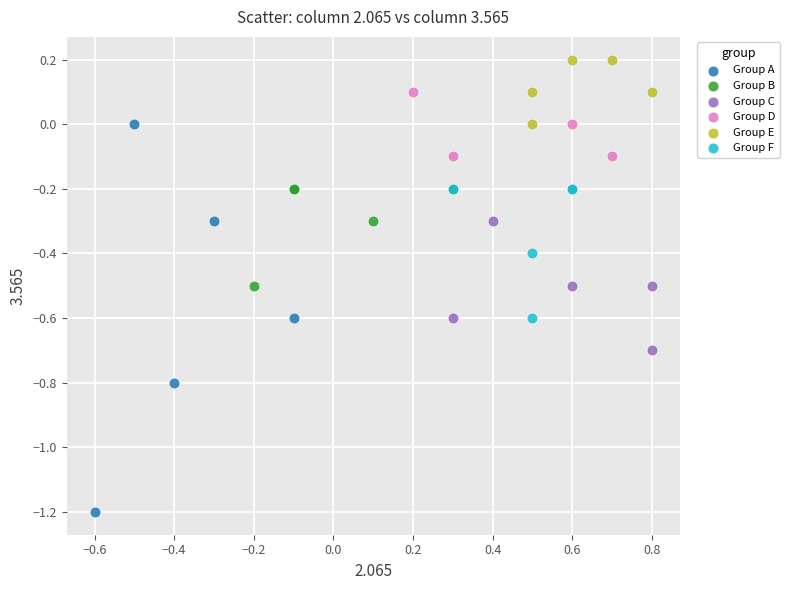

What are all the series names shown in the legend?

Group A, Group B, Group C, Group D, Group E, Group F